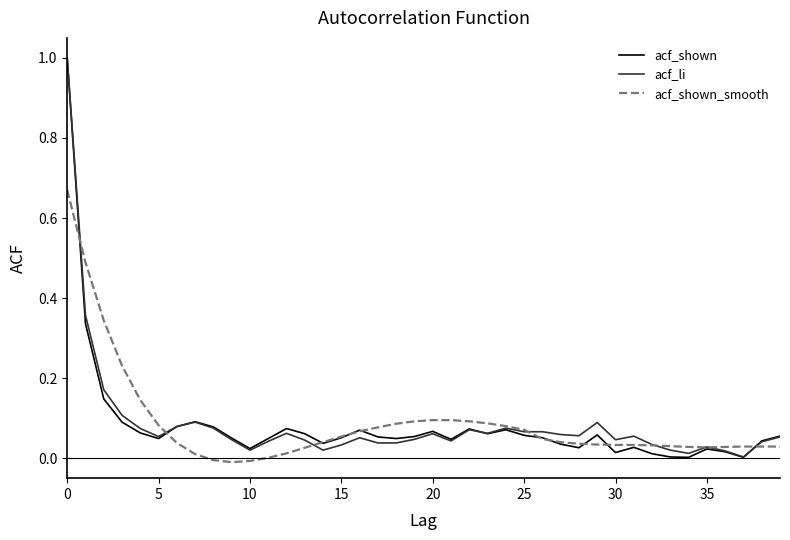

Does the chart have visible grid lines?

No